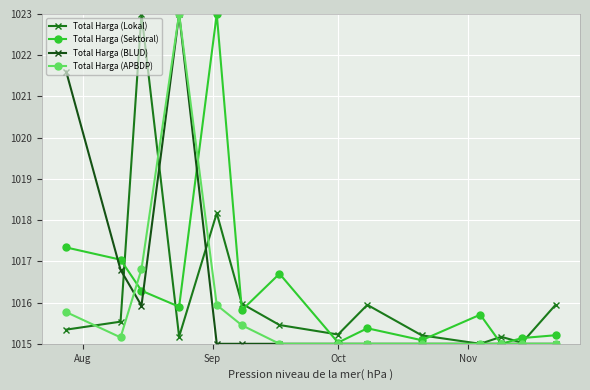

After their last crossing, which series has the higher values: Total Harga (Lokal) or Total Harga (Sektoral)?

Total Harga (Lokal)